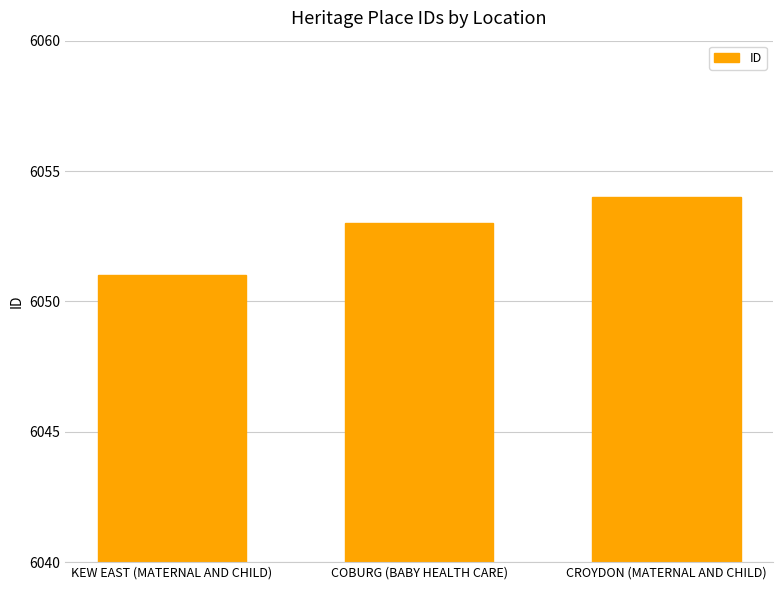

What is the label of the 1st bar from the right?

CROYDON (MATERNAL AND CHILD)